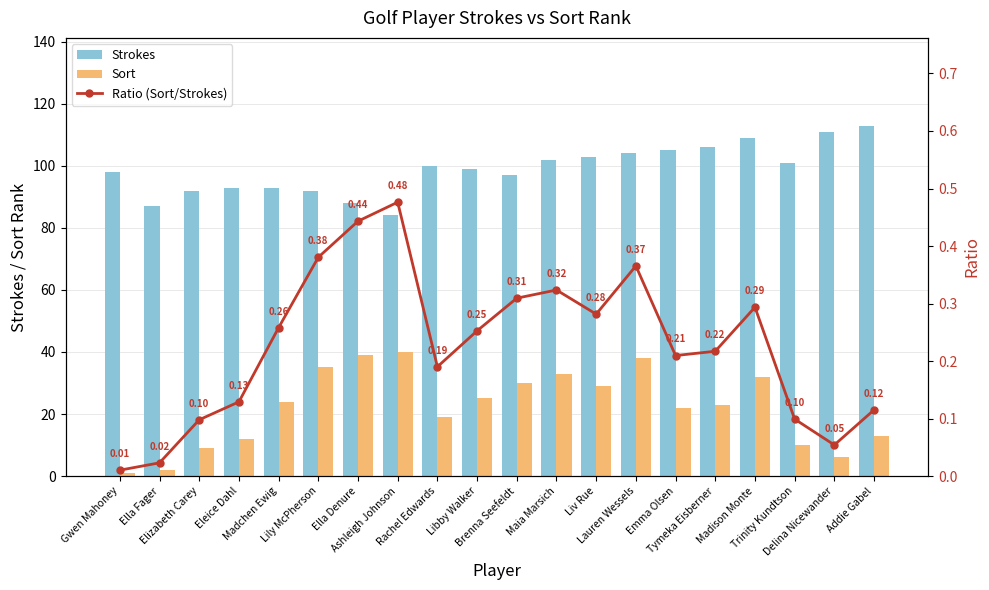

What is the sum of the Sort values at Trinity Kundtson and Delina Nicewander?

16